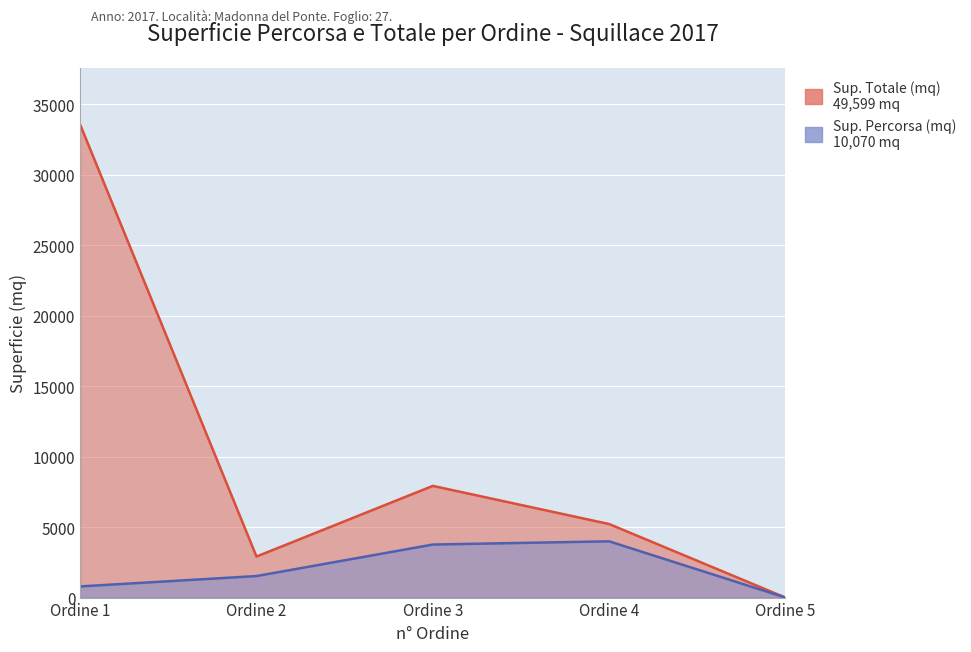

Where does the Sup. Totale (mq) series first go above 5216?

Ordine 1